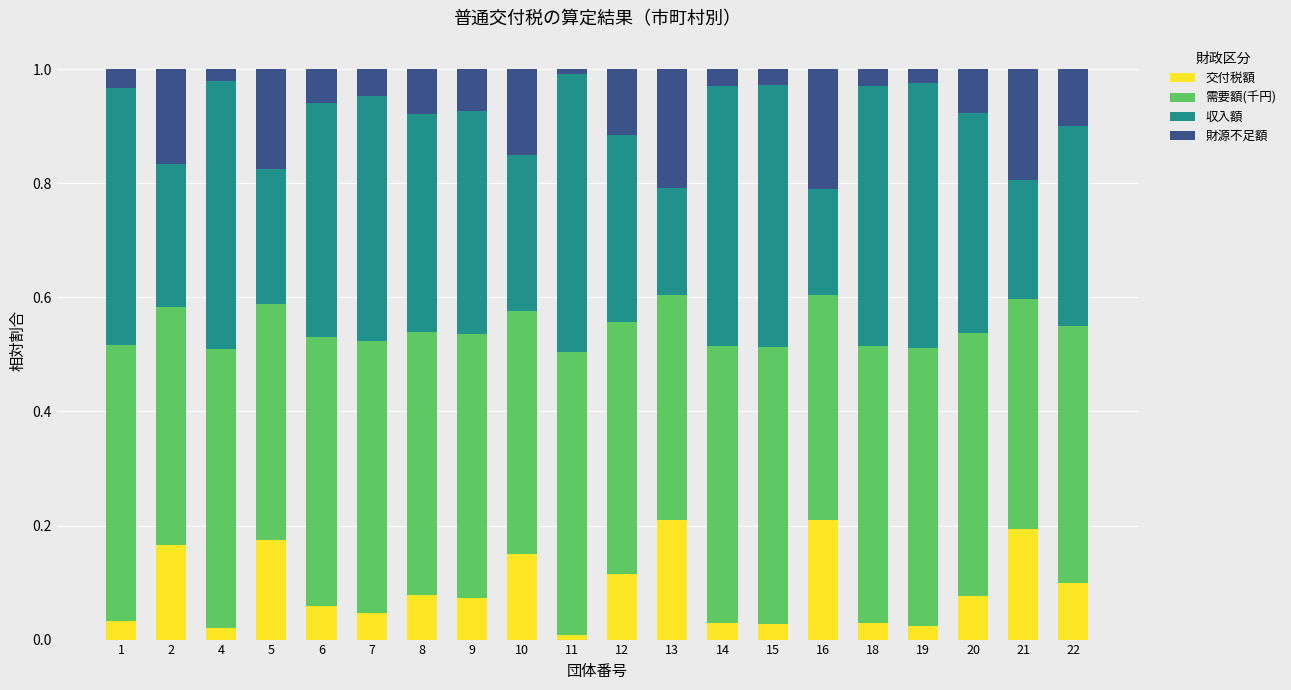

What is the total value across all series at 5?

1.0